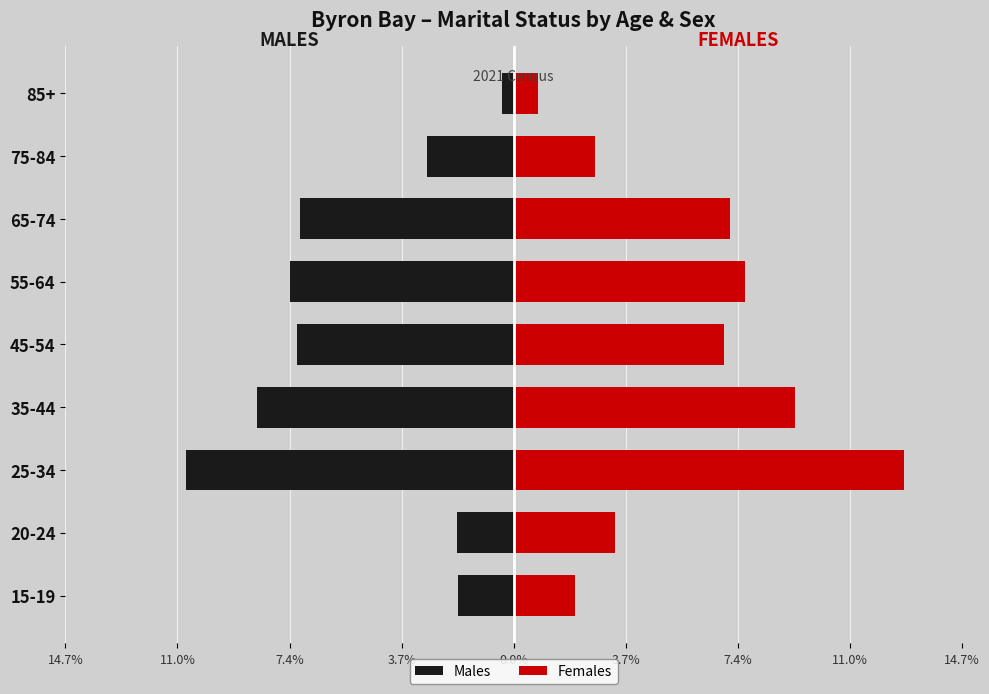

Which has a higher value, 20-24 or 65-74?

20-24